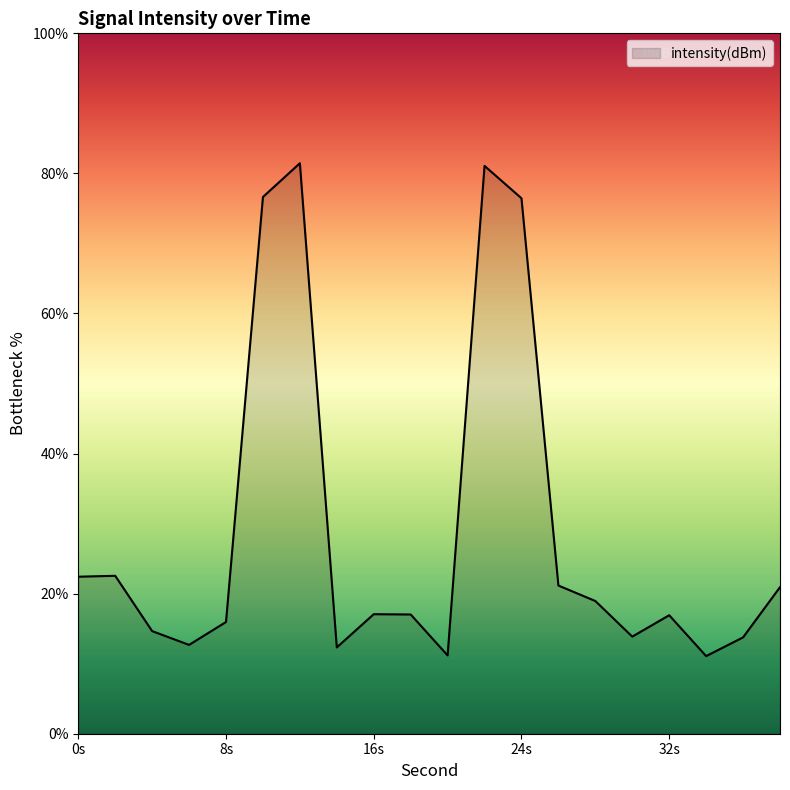

What is the difference between the maximum and minimum values?

70.4